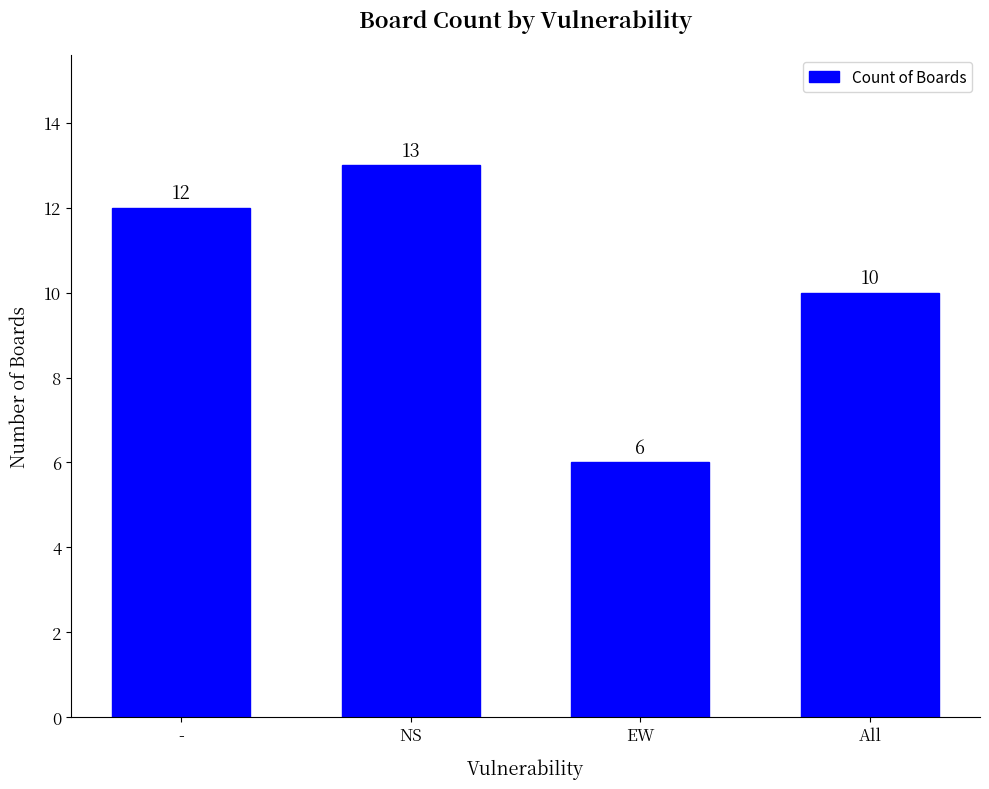

List the labels in order of value, smallest first.

EW, All, -, NS